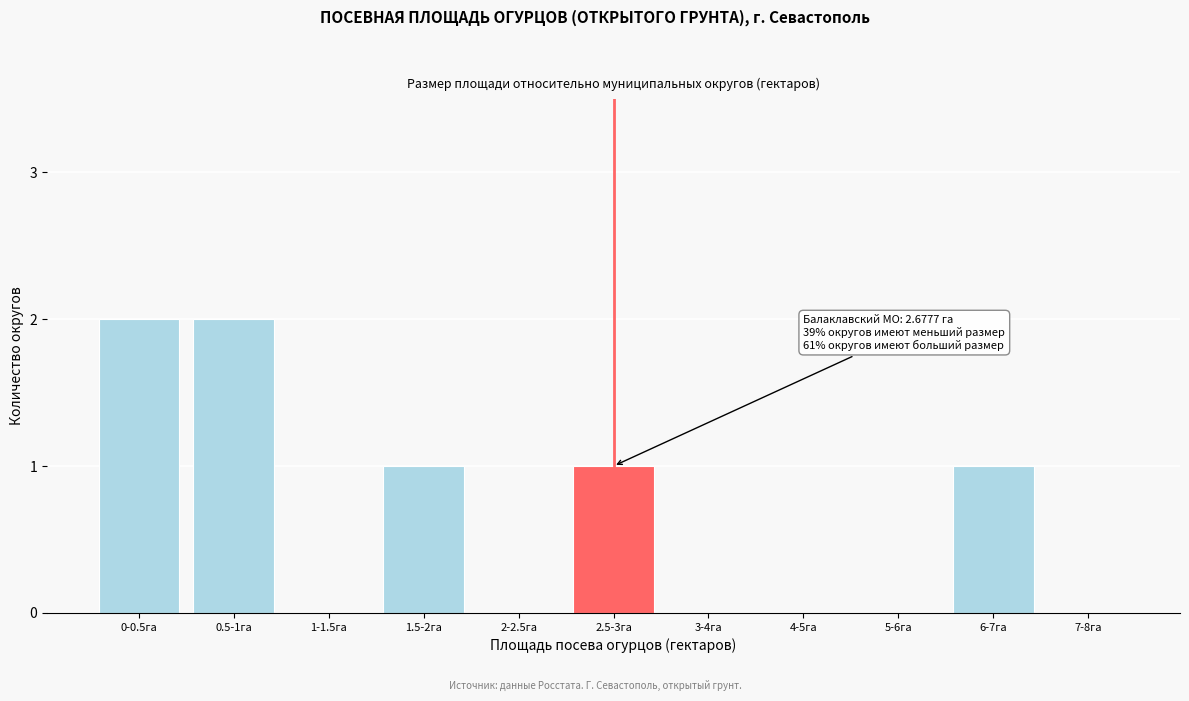

Reading right to left, what are all the values shown in this chart?

7-8га=0	6-7га=1	5-6га=0	4-5га=0	3-4га=0	2.5-3га=1	2-2.5га=0	1.5-2га=1	1-1.5га=0	0.5-1га=2	0-0.5га=2